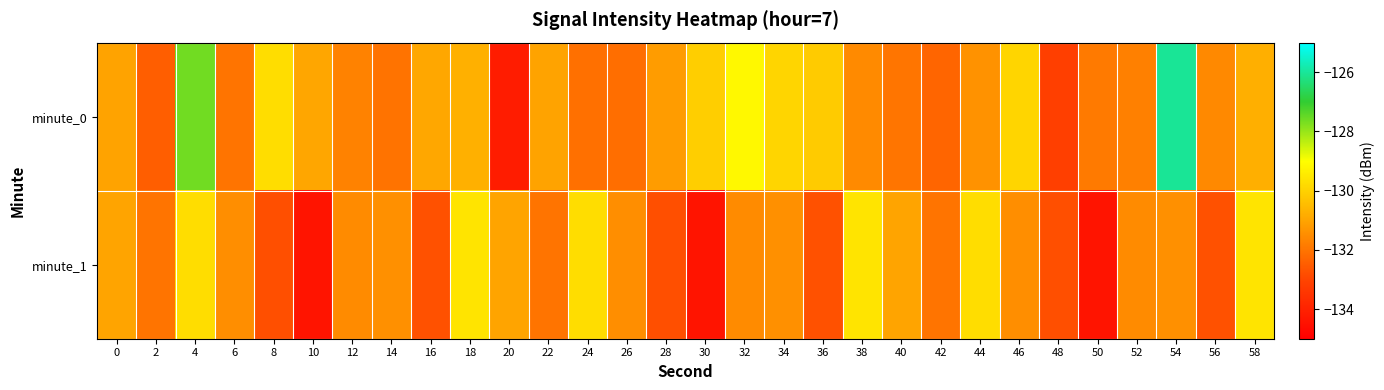

Which label corresponds to the largest value in the chart?

54